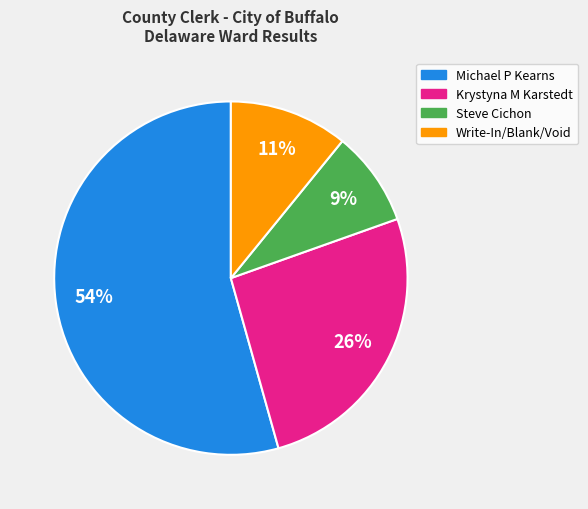

The Krystyna M Karstedt slice represents 36% of the pie. True or false?

False